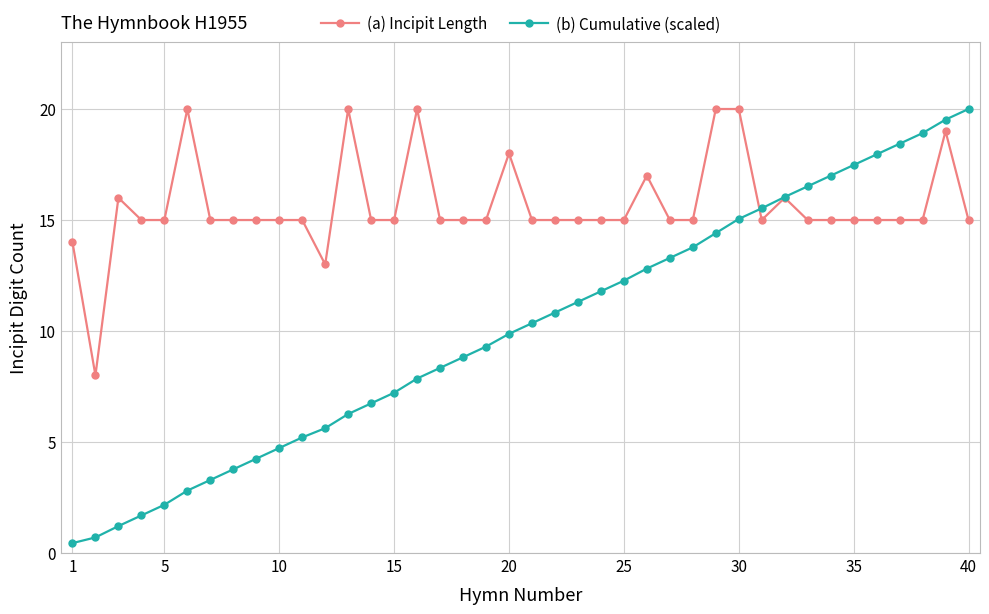

What is the lowest value of the (a) Incipit Length series?

8.0